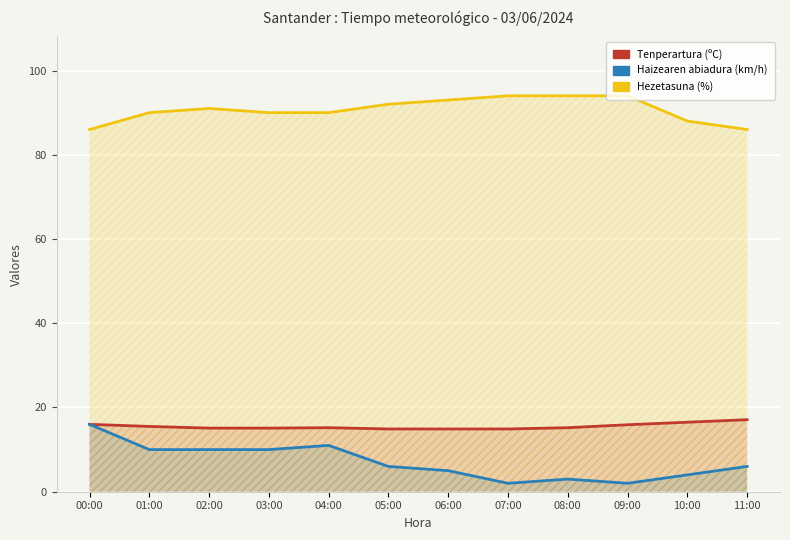

At which label is Hezetasuna (%) closest to 90?

01:00